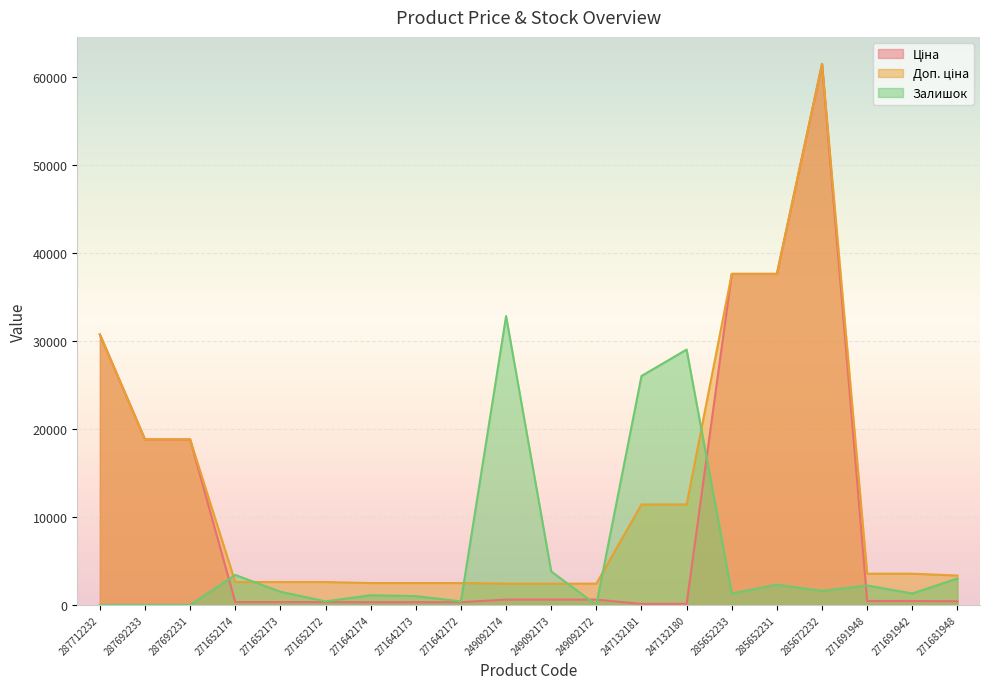

True or false: Ціна has more than 0 points higher than both neighbors.

True